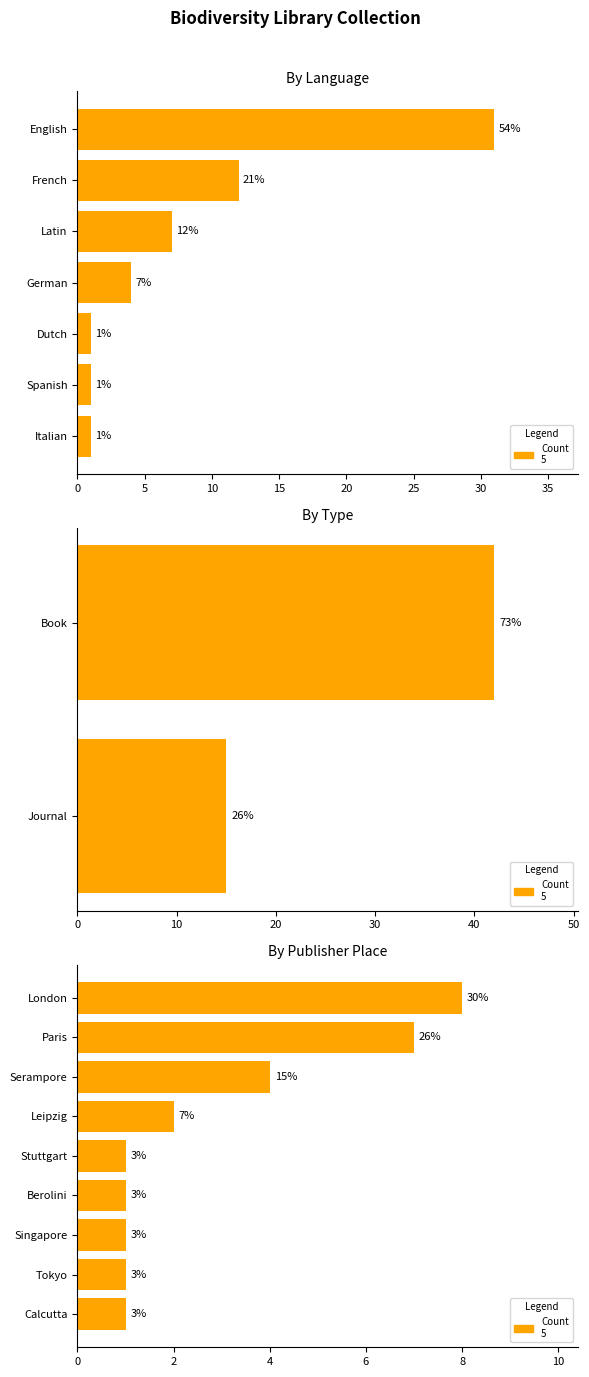

What is the change in value from Serampore to Berolini?

-3